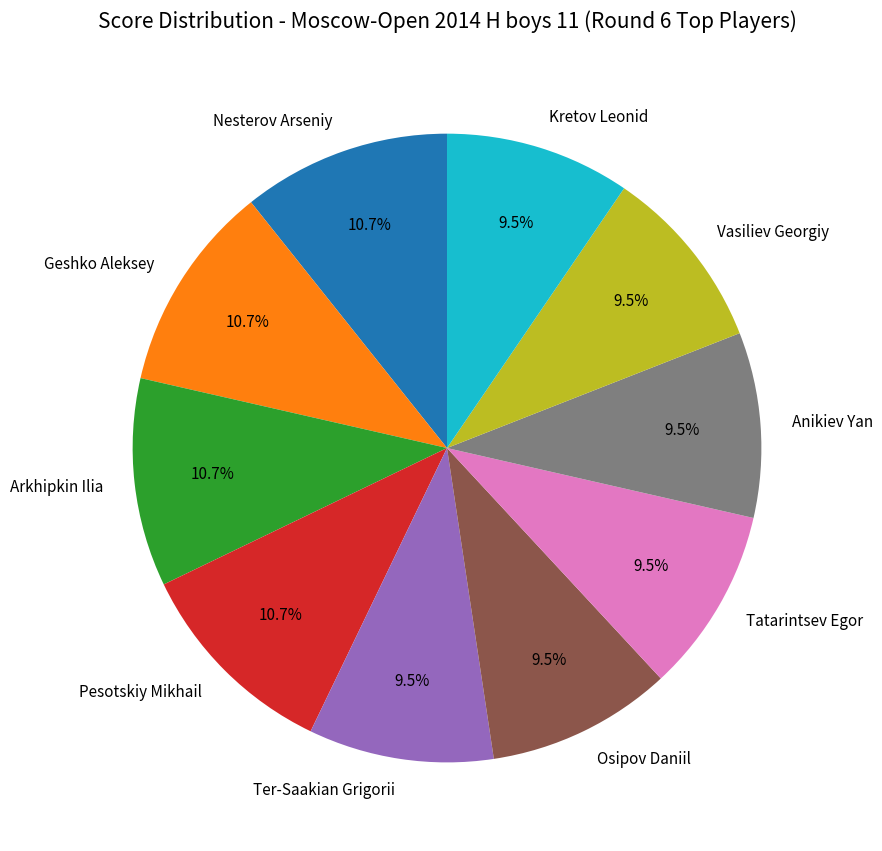

To the nearest percent, what is the average slice percentage?

10%